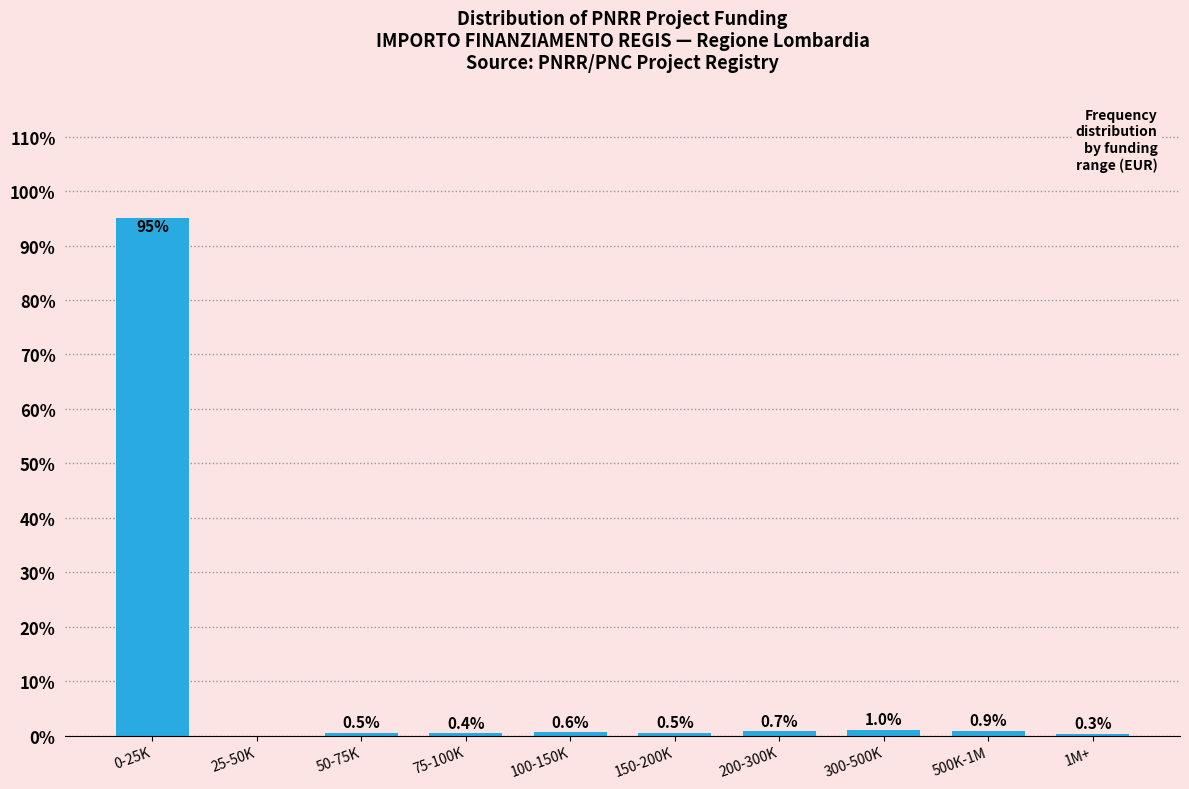

Reading right to left, list all the values displayed in this chart.

1M+=0.3	500K-1M=0.9	300-500K=1.0	200-300K=0.7	150-200K=0.5	100-150K=0.6	75-100K=0.4	50-75K=0.5	25-50K=0.0	0-25K=95.0